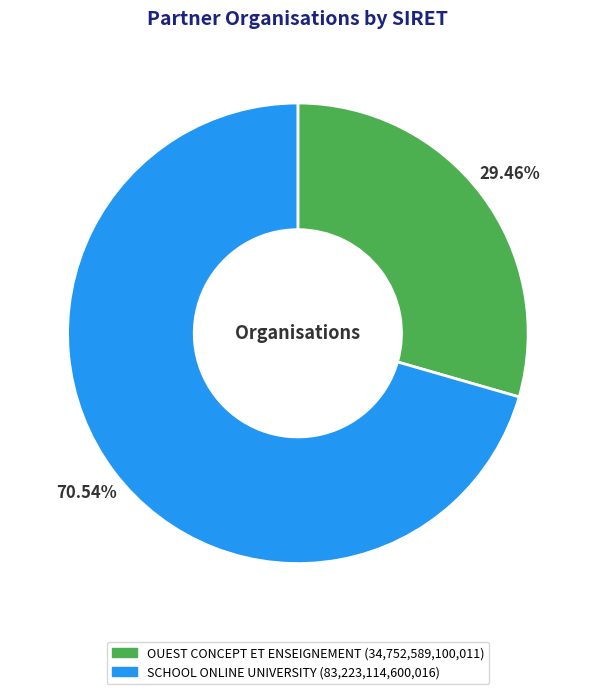

What percentage is NOT represented by OUEST CONCEPT ET ENSEIGNEMENT?

70.5%